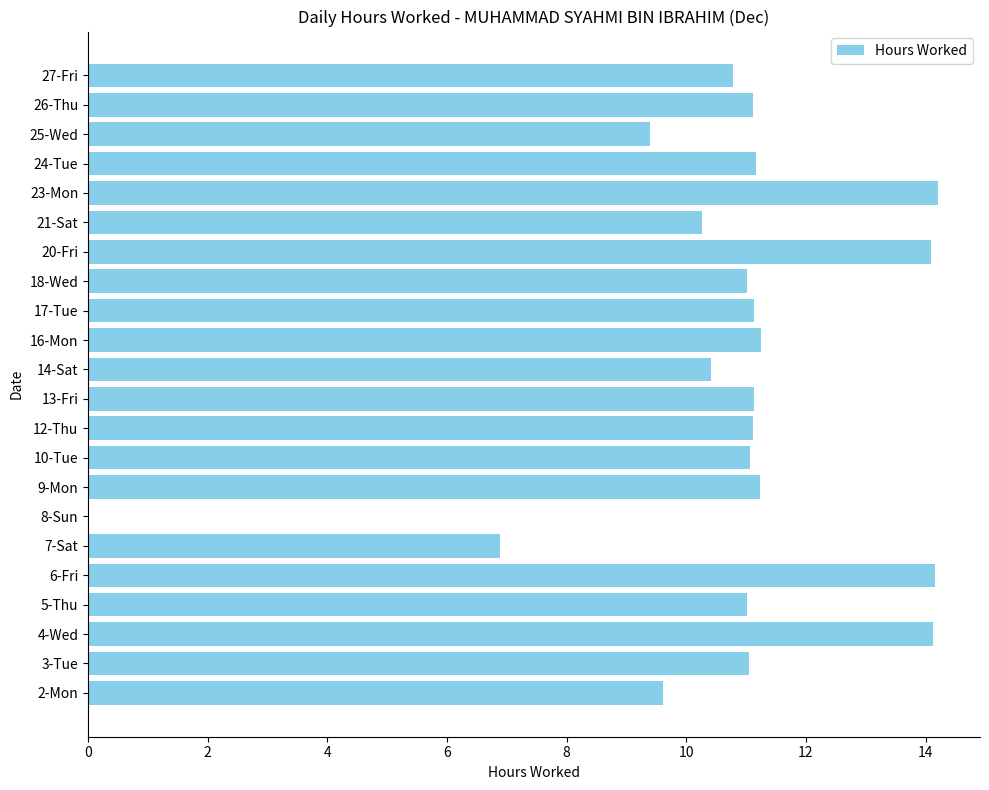

What is the sum of the values at 21-Sat and 27-Fri?

21.0